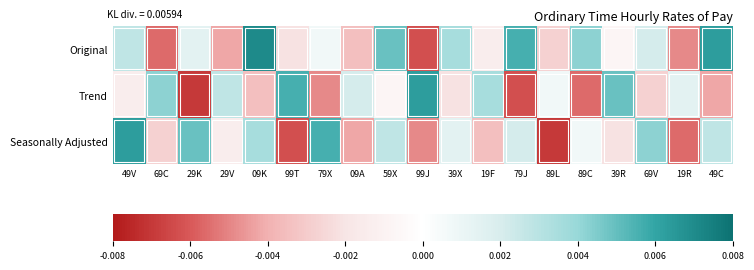

Reading left to right, transcribe all the data shown in this chart.

Original: 49V=0.0	69C=-0.0	29K=0.0	29V=-0.0	09K=0.0	99T=-0.0	79X=0.0	09A=-0.0	59X=0.0	99J=-0.0	39X=0.0	19F=-0.0	79J=0.0	89L=-0.0	89C=0.0	39R=-0.0	69V=0.0	19R=-0.0	49C=0.0
Trend: 49V=-0.0	69C=0.0	29K=-0.0	29V=0.0	09K=-0.0	99T=0.0	79X=-0.0	09A=0.0	59X=-0.0	99J=0.0	39X=-0.0	19F=0.0	79J=-0.0	89L=0.0	89C=-0.0	39R=0.0	69V=-0.0	19R=0.0	49C=-0.0
Seasonally Adjusted: 49V=0.0	69C=-0.0	29K=0.0	29V=-0.0	09K=0.0	99T=-0.0	79X=0.0	09A=-0.0	59X=0.0	99J=-0.0	39X=0.0	19F=-0.0	79J=0.0	89L=-0.0	89C=0.0	39R=-0.0	69V=0.0	19R=-0.0	49C=0.0